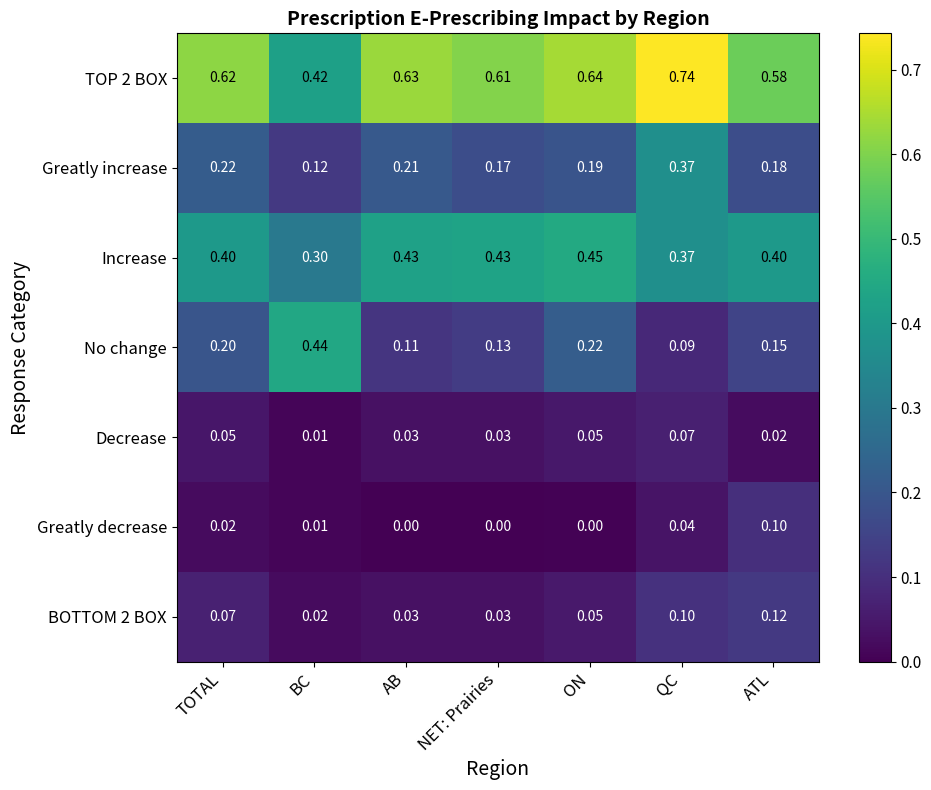

Is the value of Increase at TOTAL greater than the value of Decrease at AB?

Yes